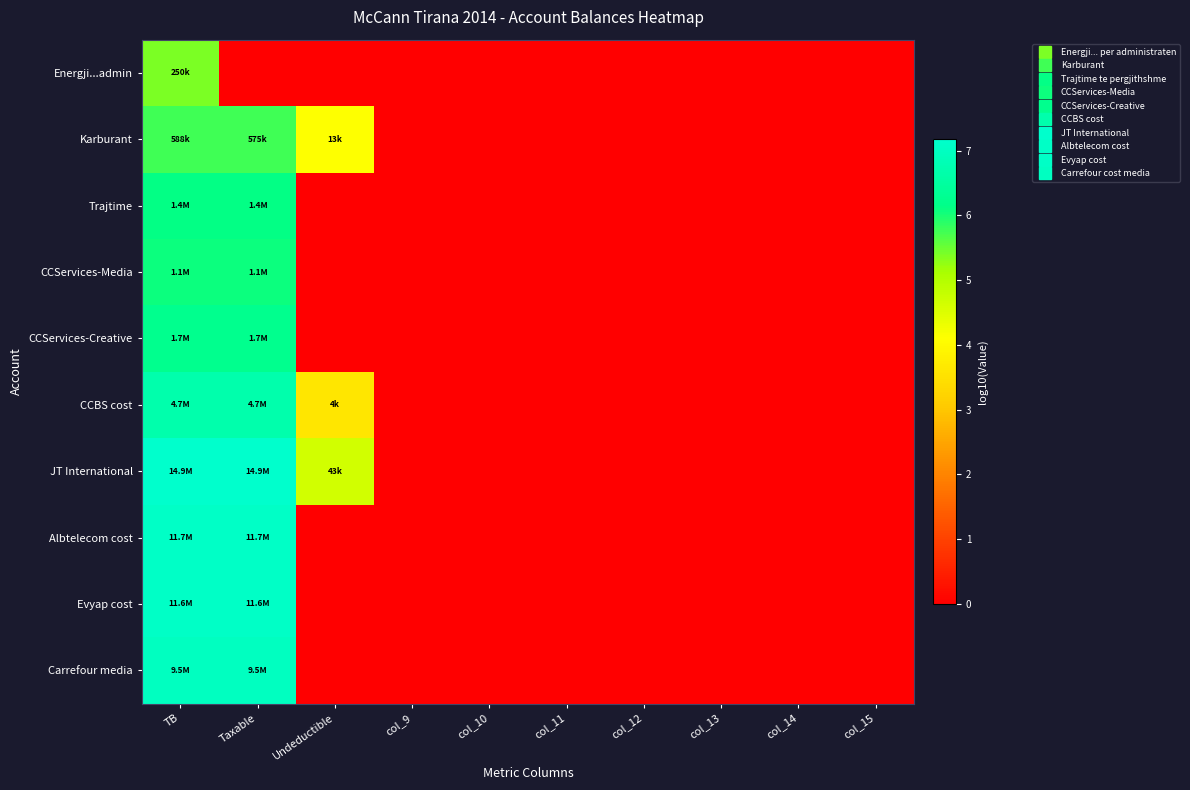

Which has a higher value, col_10 or col_11?

col_10